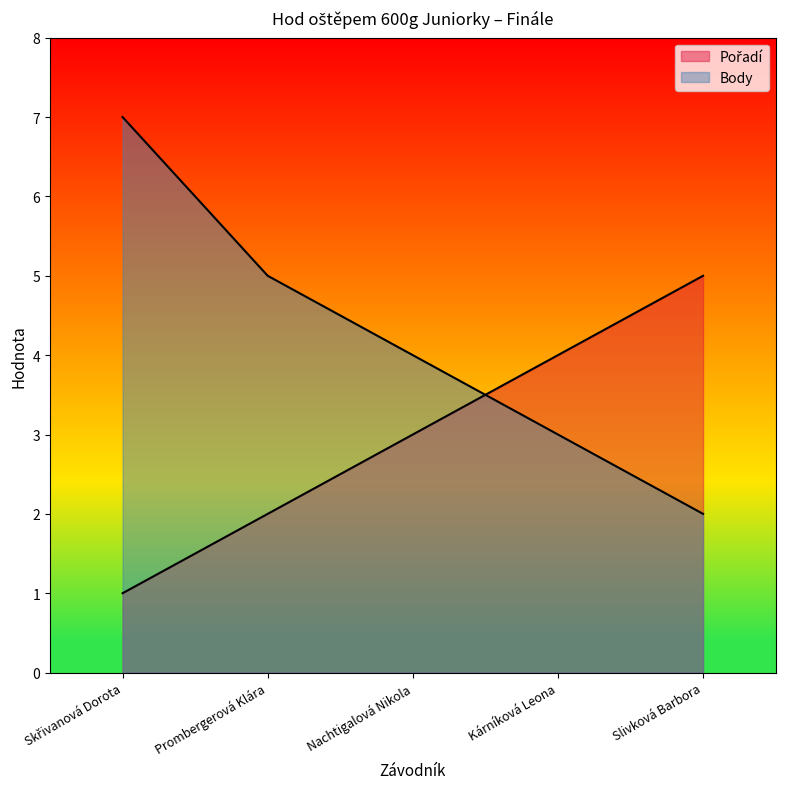

Reading left to right, transcribe all the data shown in this chart.

Pořadí: 1	2	3	4	5
Body: 7	5	4	3	2